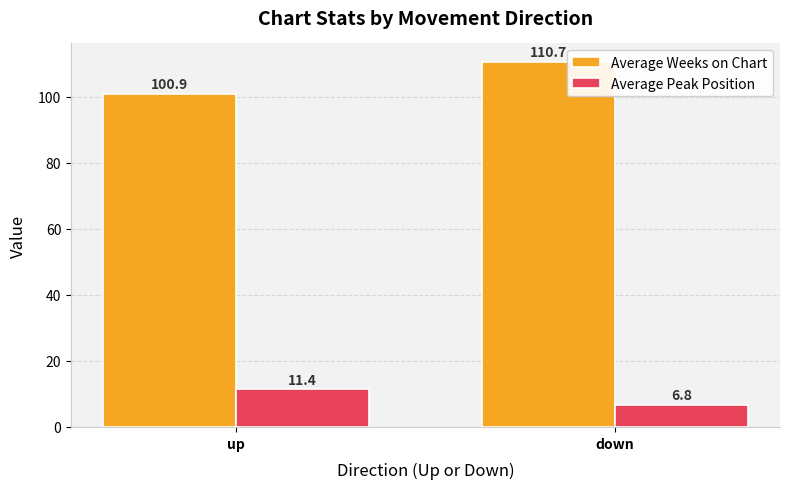

How many bars are there in total?

4